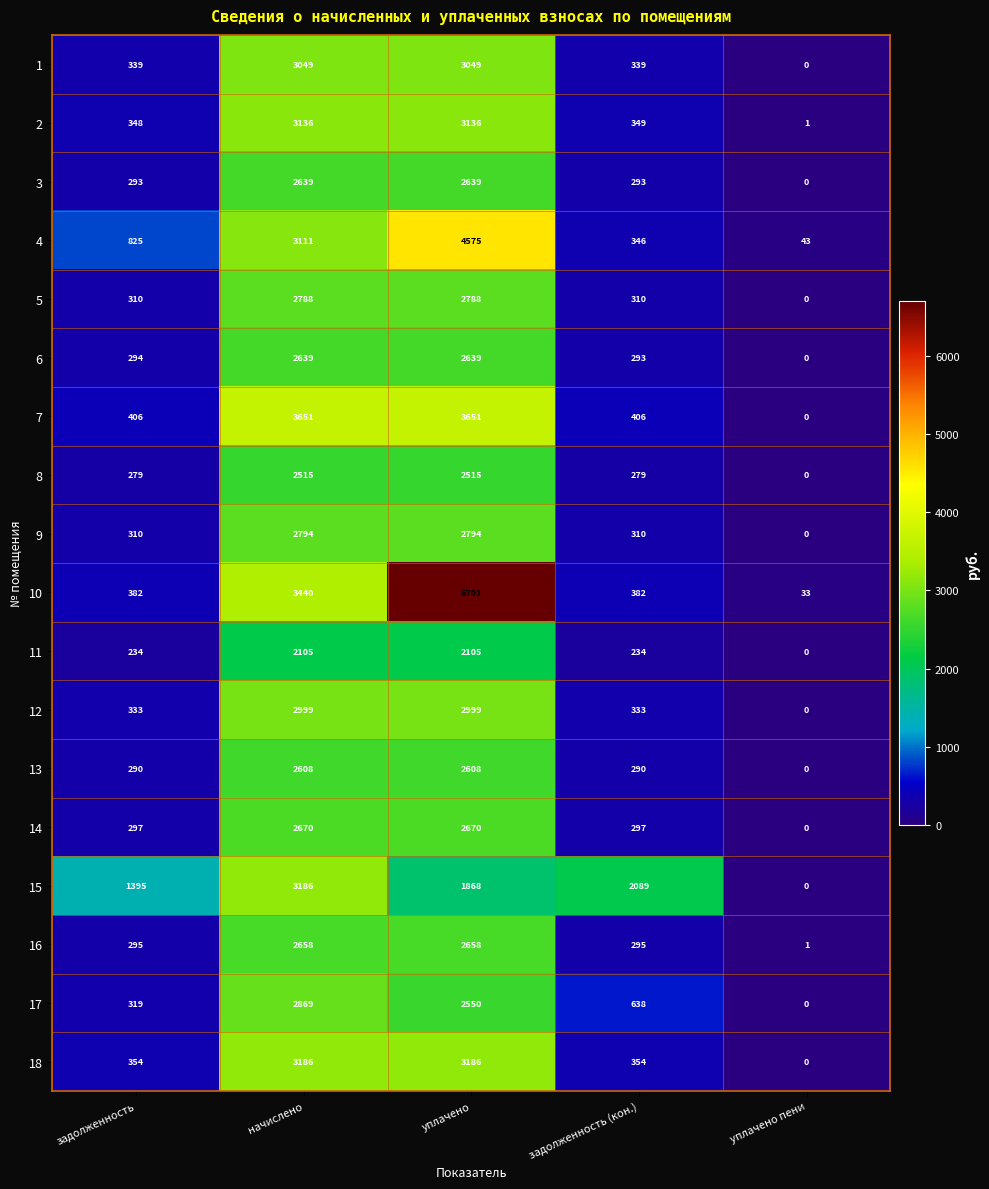

At which category is the sum across all series the highest?

уплачено